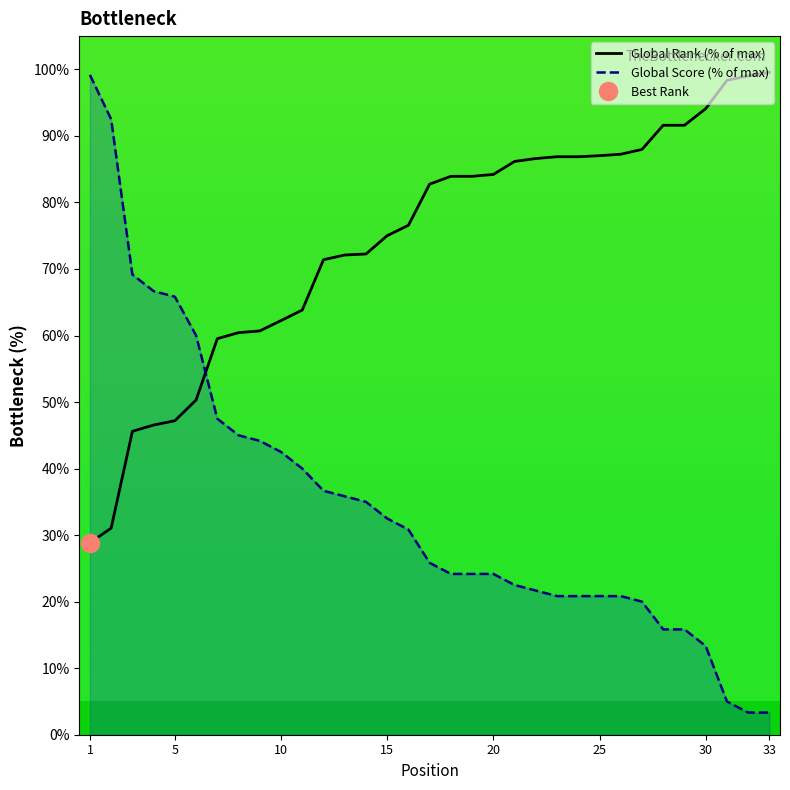

What is the difference between the Global Score values at 27 and 1?

79.2